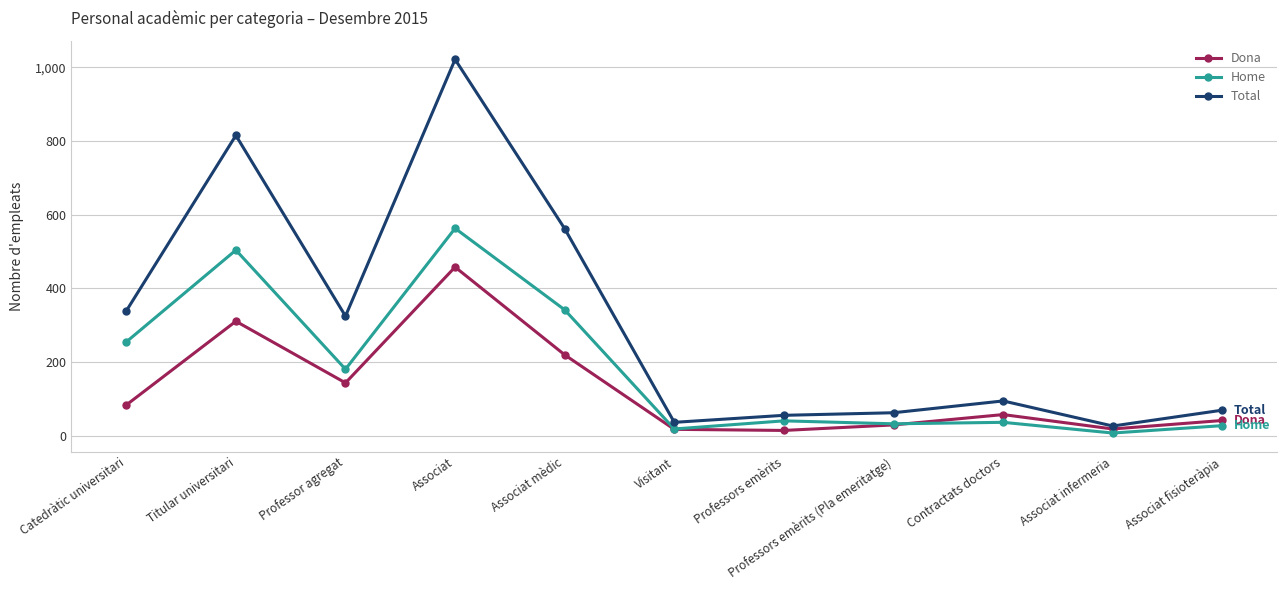

What is the difference between the highest and lowest values at Associat?

563